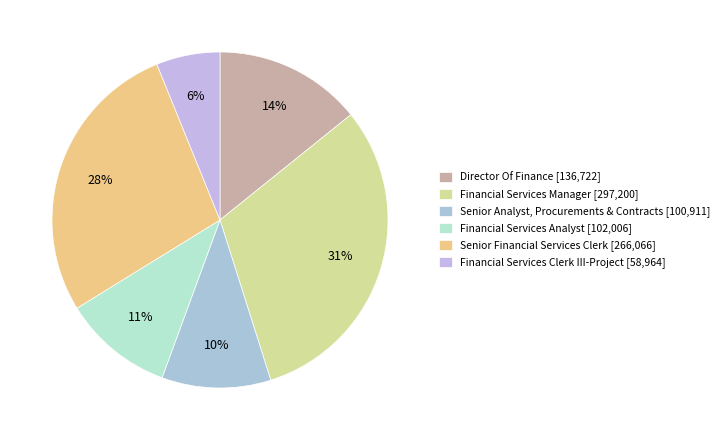

What is the total percentage of Director Of Finance and Financial Services Manager?

45.1%